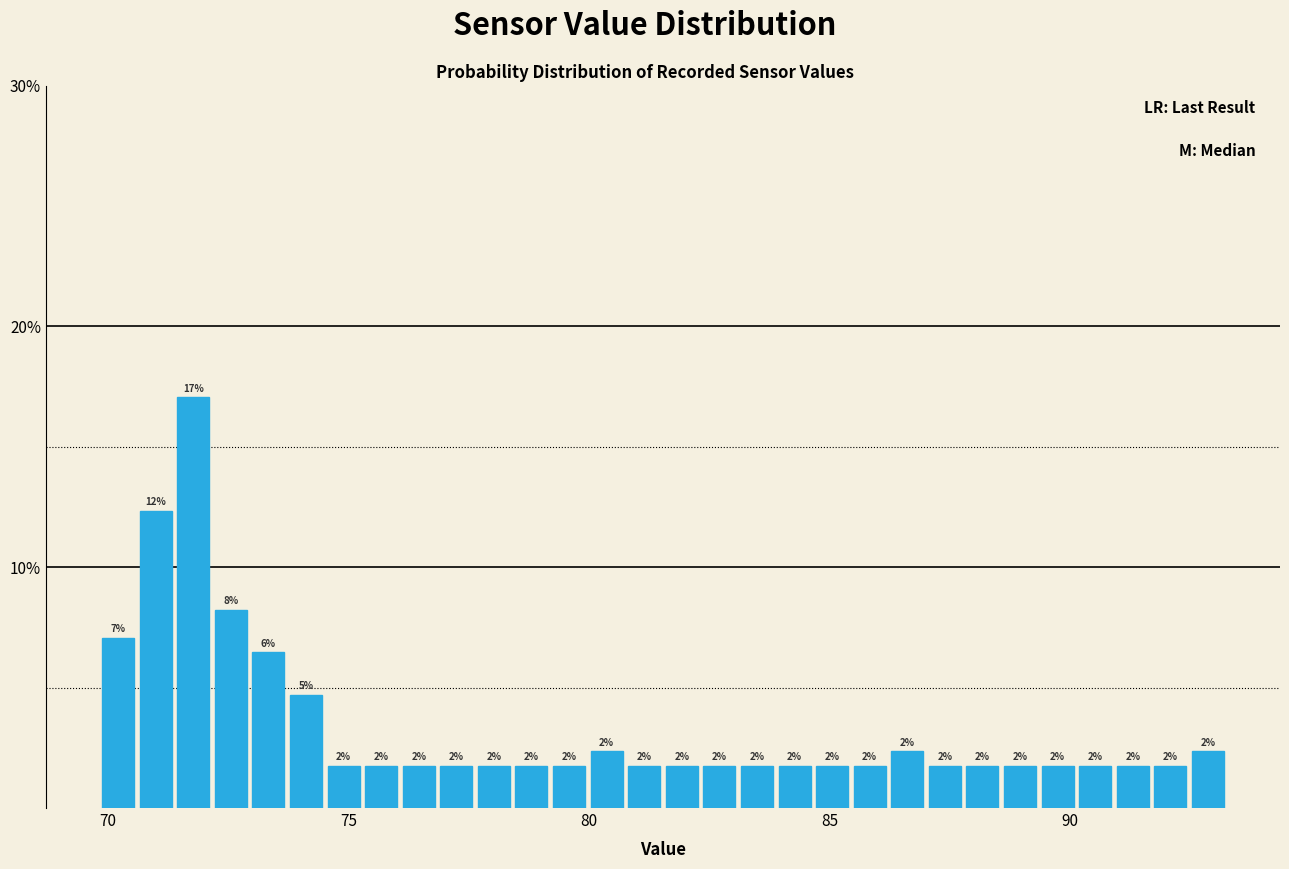

Around what value on the x-axis is the tallest bar? Give the approximate position of its centre, as read against the axis.

72.0